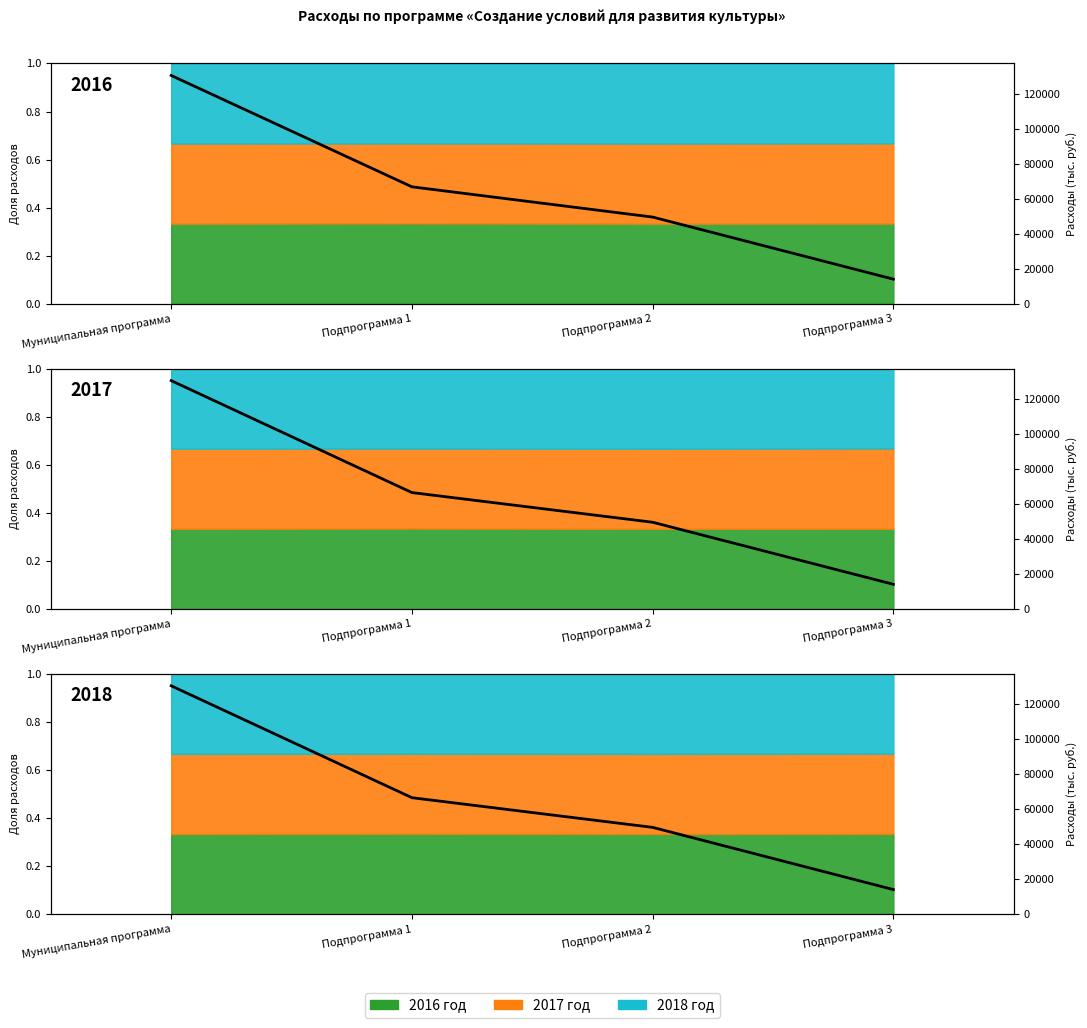

At Муниципальная программа, list the series in order from largest to smallest.

2016 год, 2017 год, 2018 год